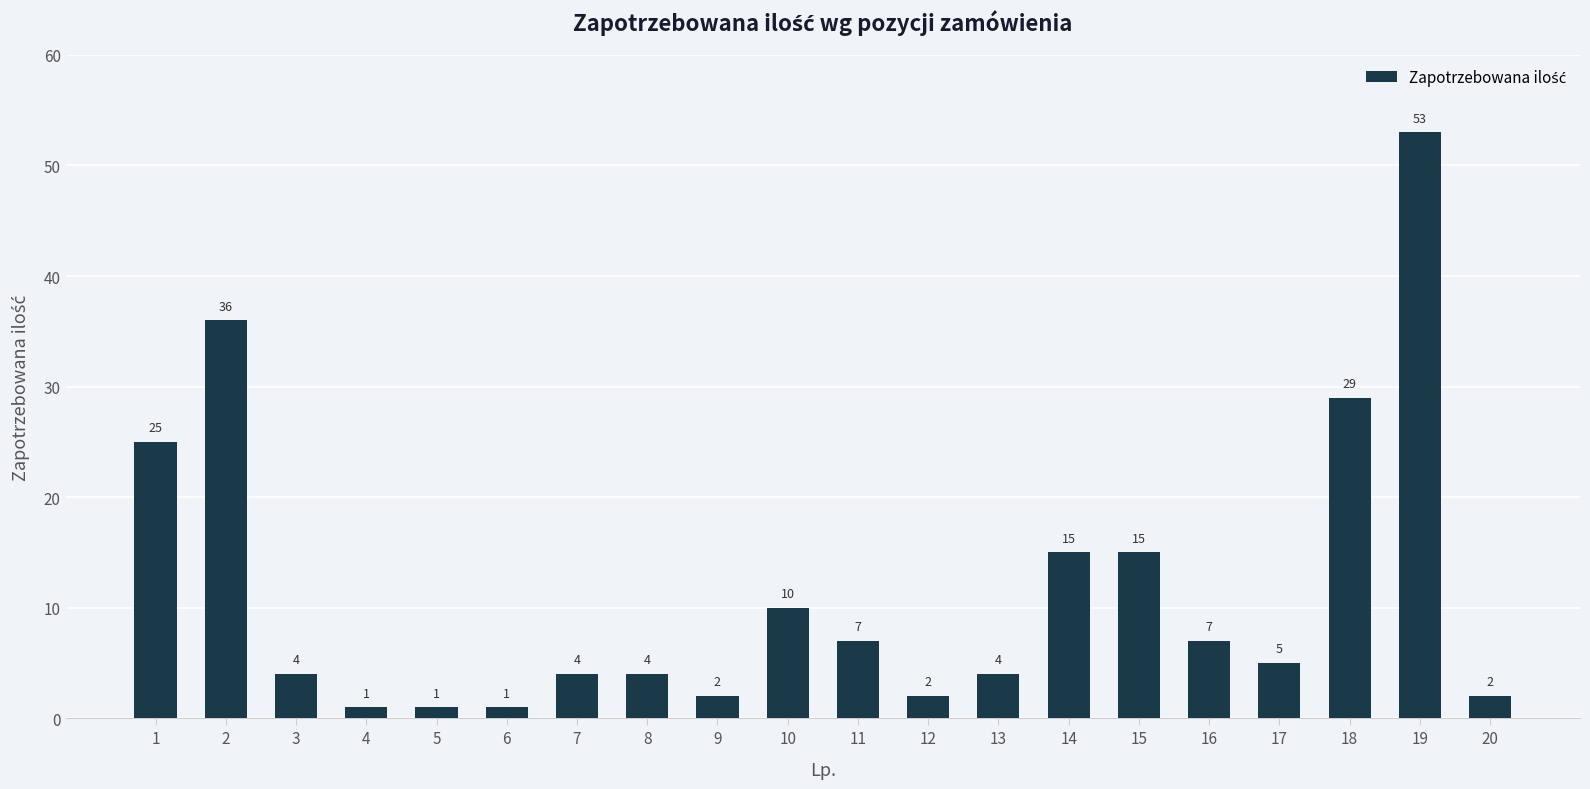

How many distinct data groups are displayed?

1